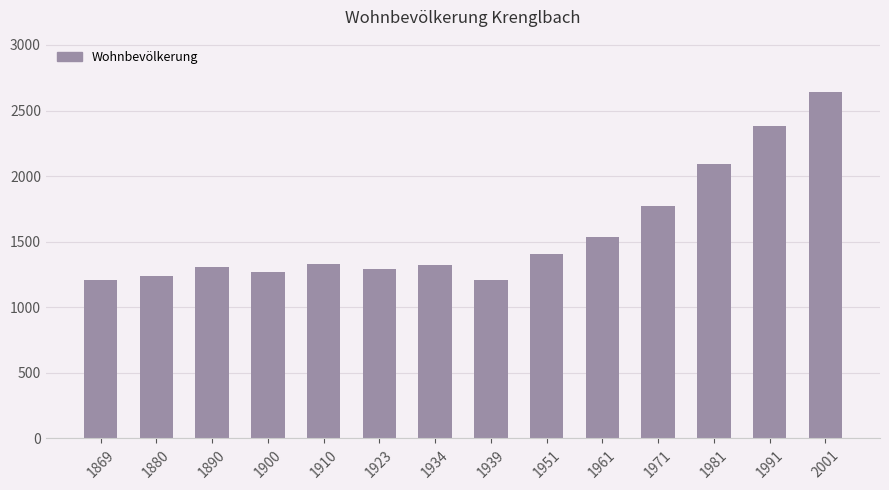

What is the ratio of the value at 1961 to the value at 1910?

1.2